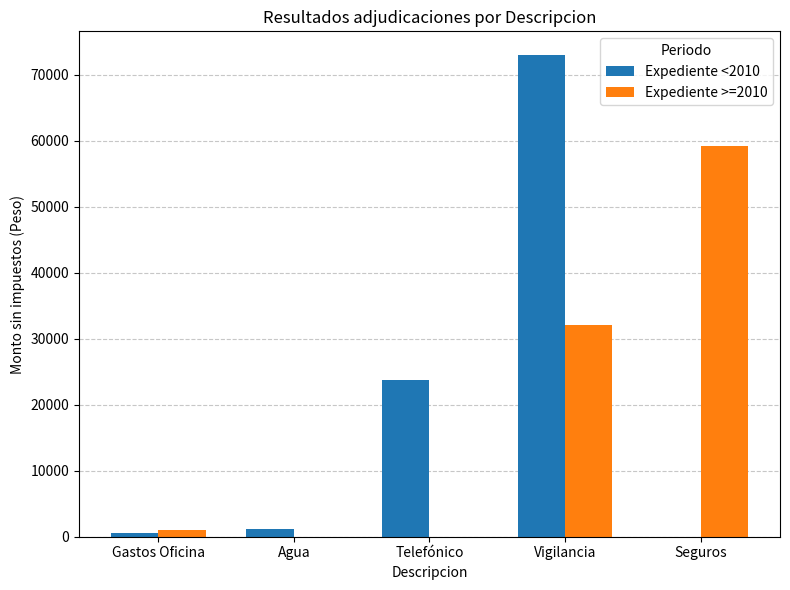

True or false: Expediente <2010 has a value of -49933.7 at Seguros.

False